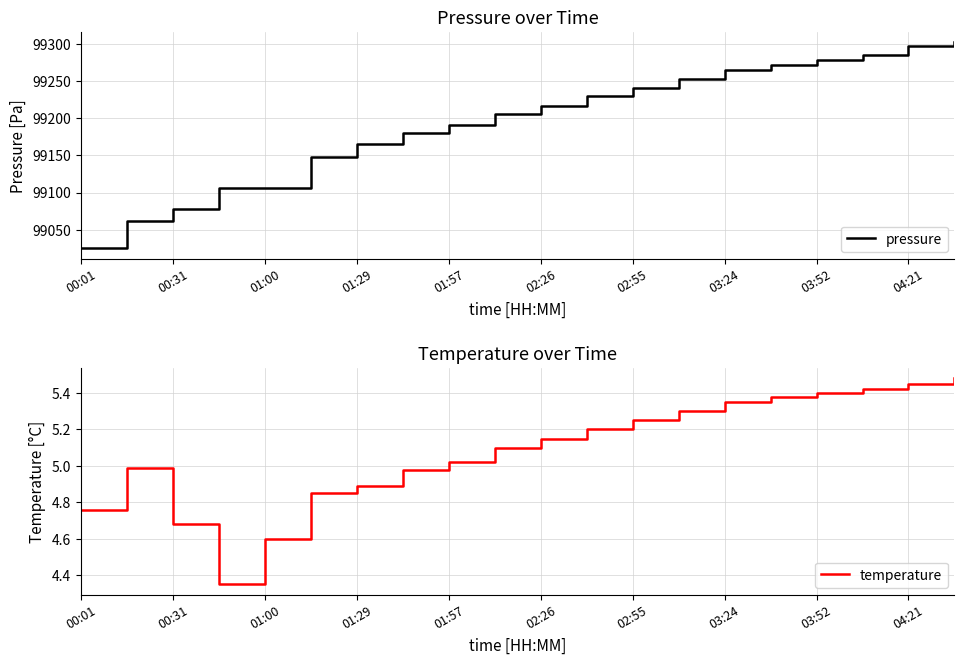

True or false: temperature has a value of 4.9 at 01:29.

True